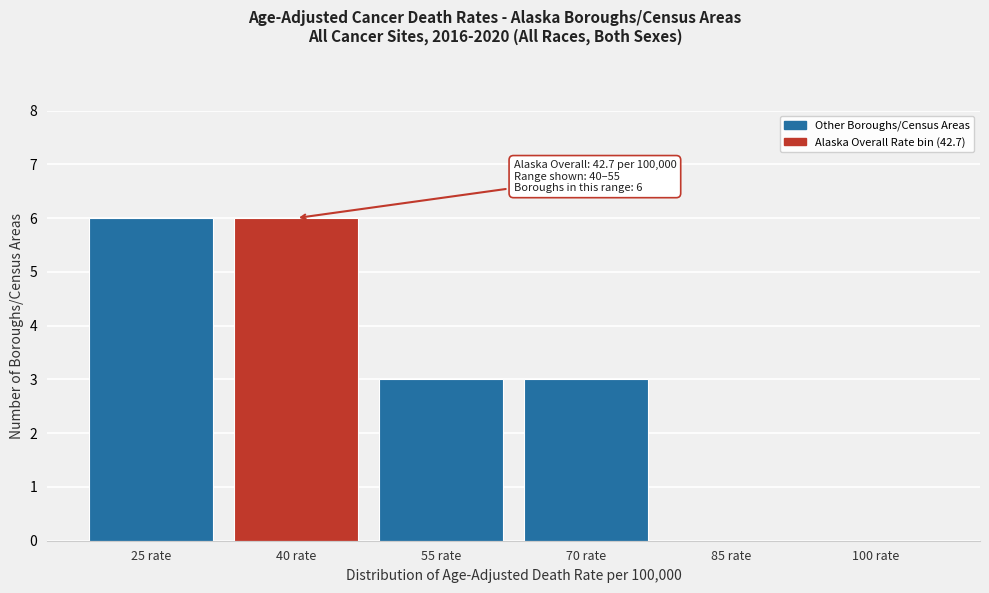

Reading right to left, list all the values displayed in this chart.

100 rate=0	85 rate=0	70 rate=3	55 rate=3	40 rate=6	25 rate=6